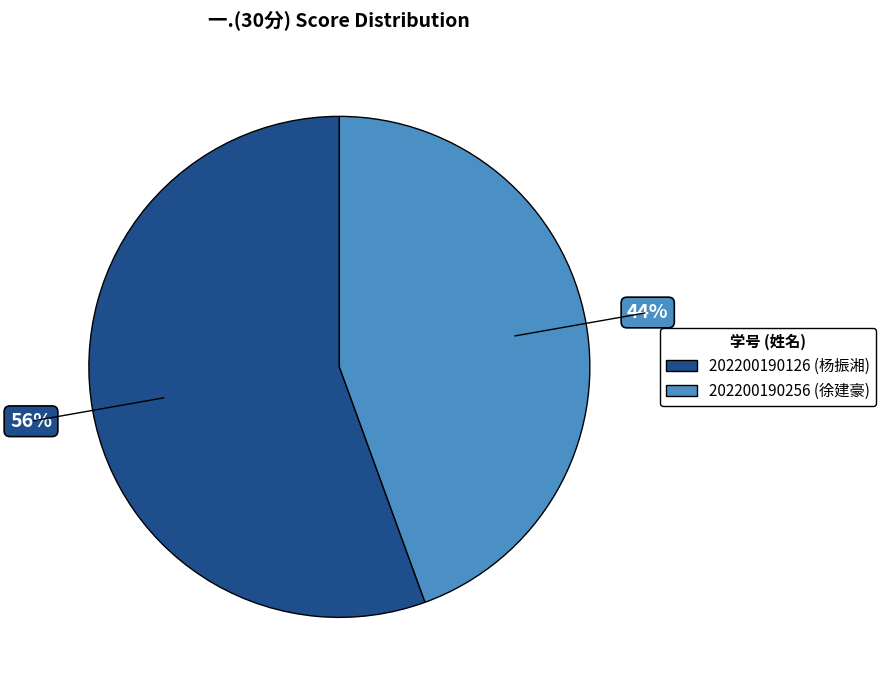

Do 202200190256 and 202200190126 together represent more than half of the pie?

Yes